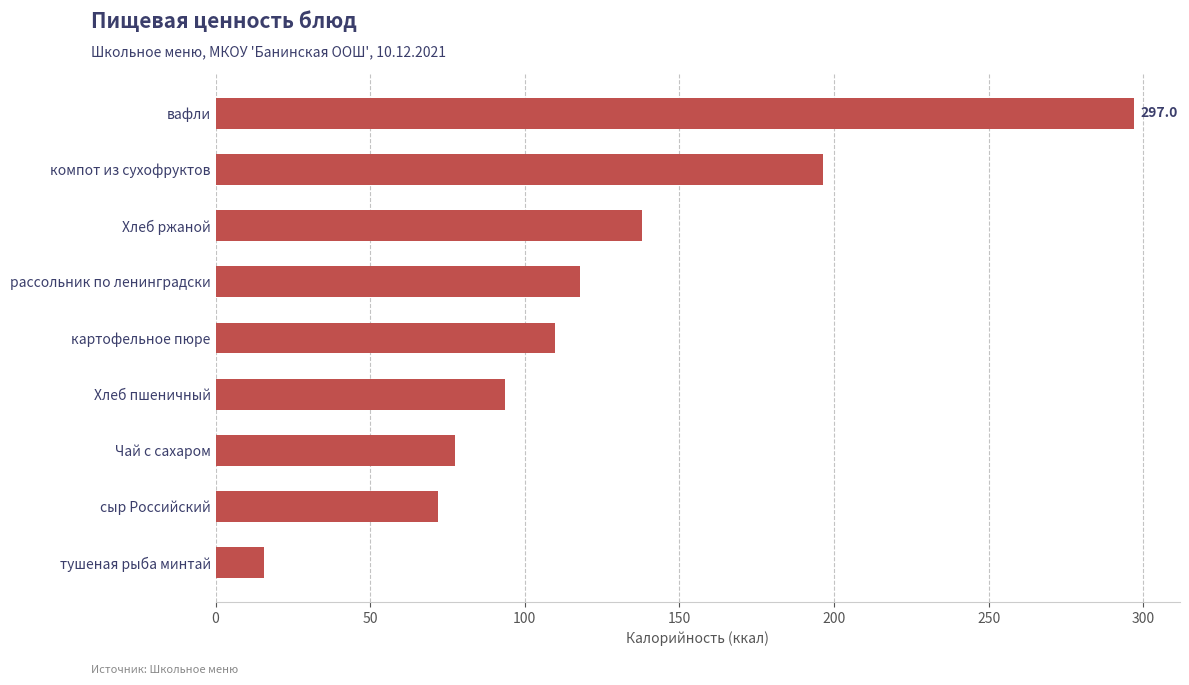

What is the sum of the values at Хлеб пшеничный and картофельное пюре?

203.2